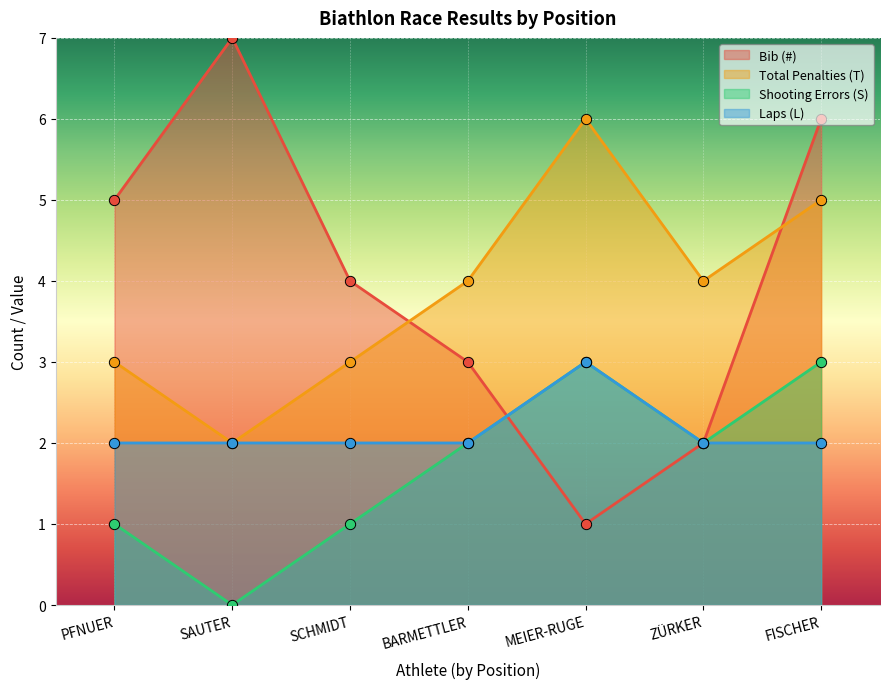

At which category is the sum across all series the highest?

FISCHER